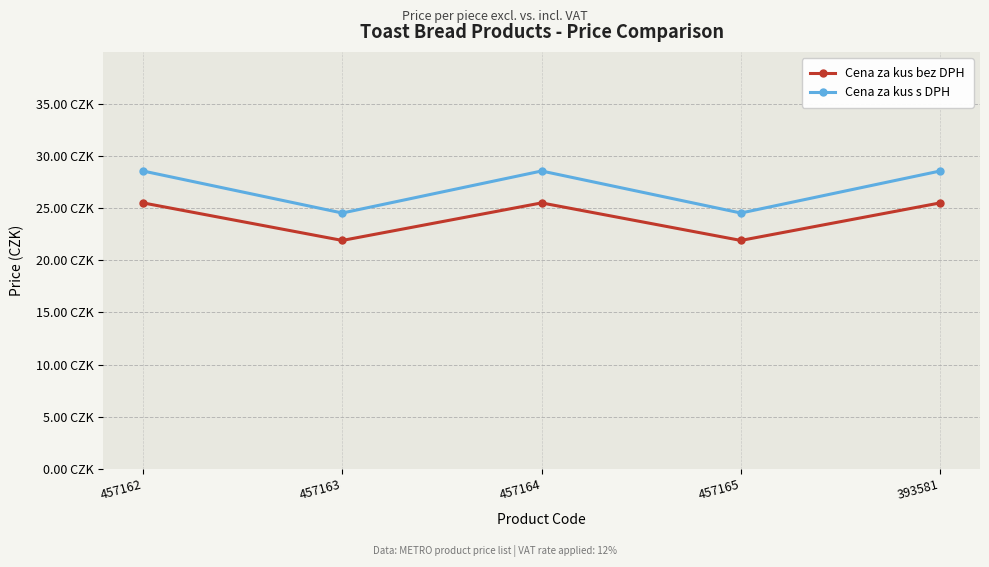

Where is the first local maximum for Cena za kus bez DPH?

457164